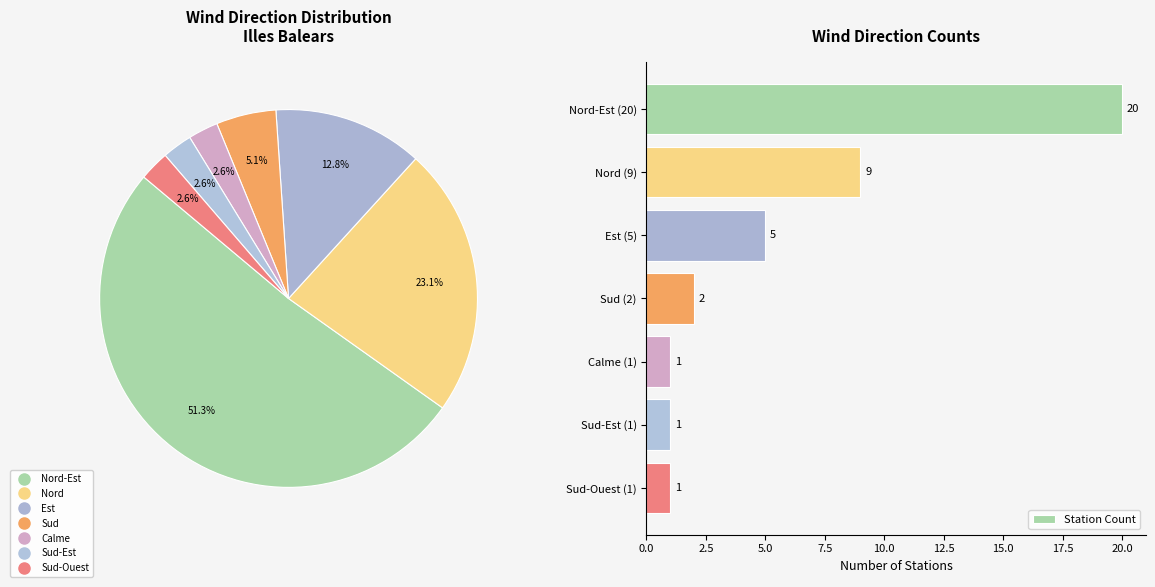

True or false: Station Count has a value of 2 at Nord (9).

False